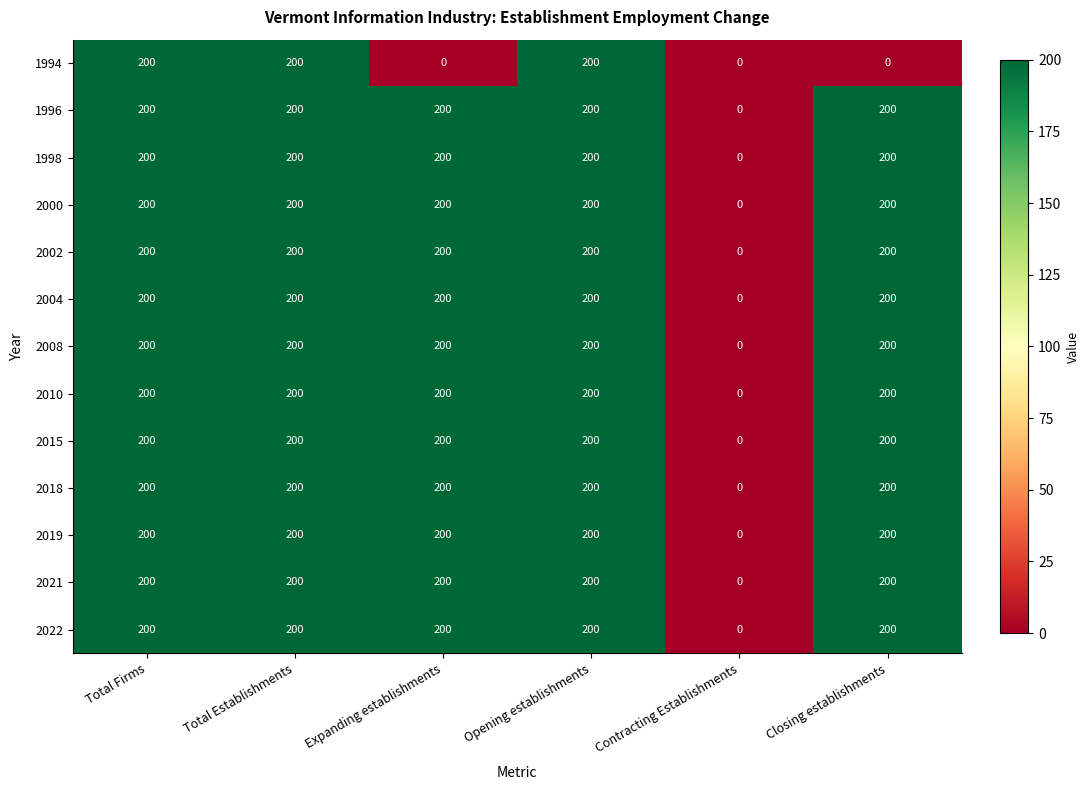

What value does the 2021 series have at Total Firms?

200